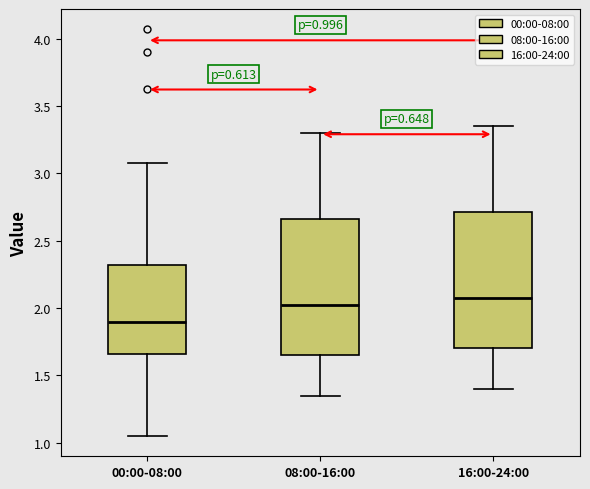

Which box's median line is the lowest?

00:00-08:00